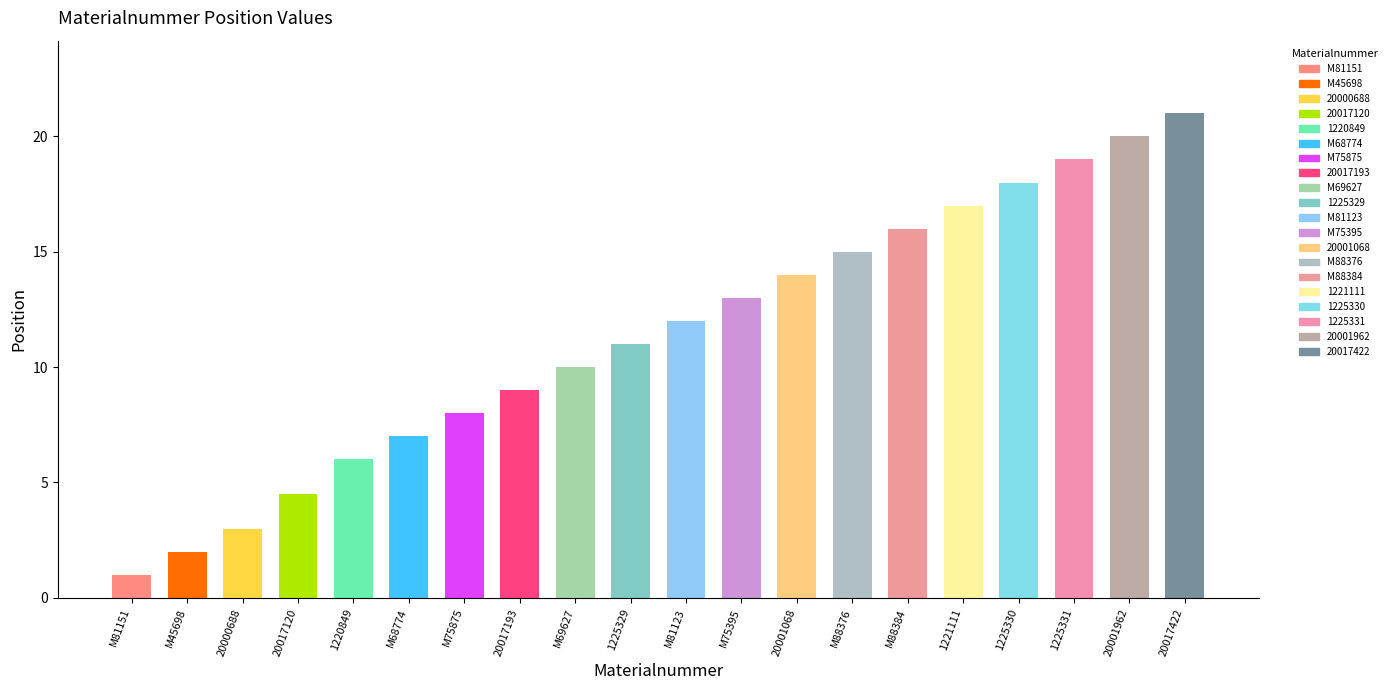

True or false: the data shows 1.0 at M81151.

True